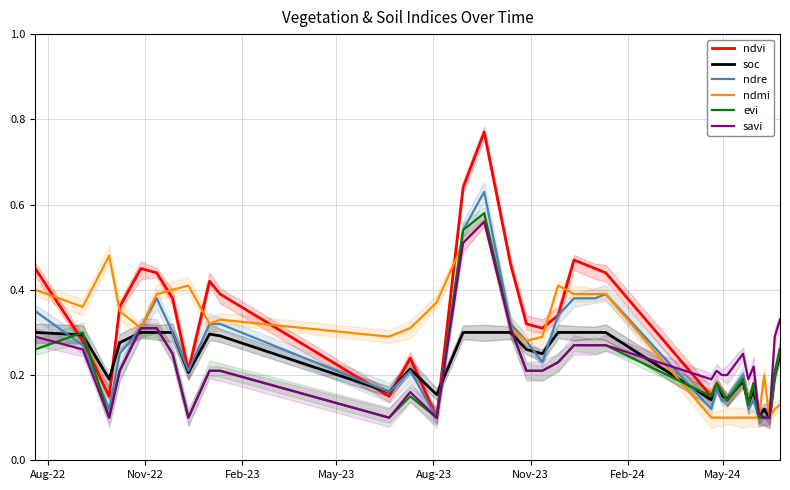

What position from the left is Aug-23?

5